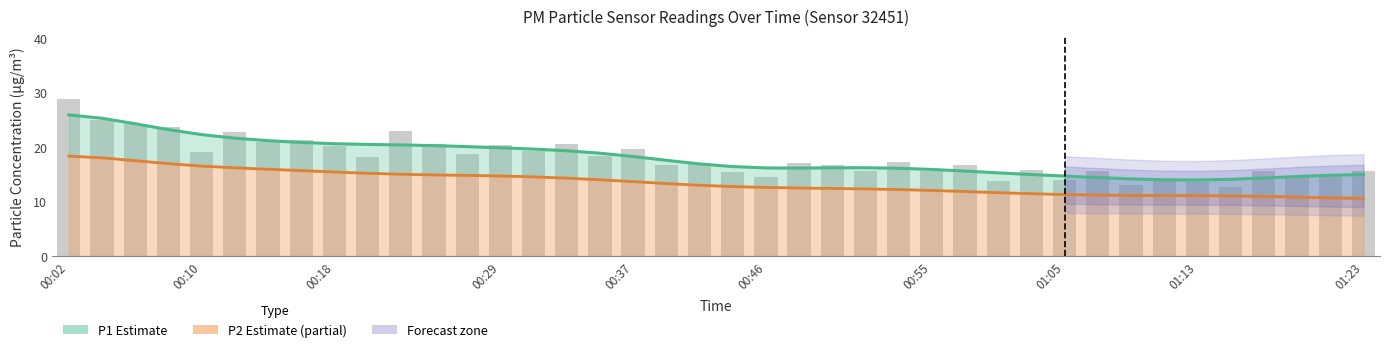

Rank the series by their average value, from lowest to highest.

P2 (PM2.5) Estimate, P1 (PM10) Estimate